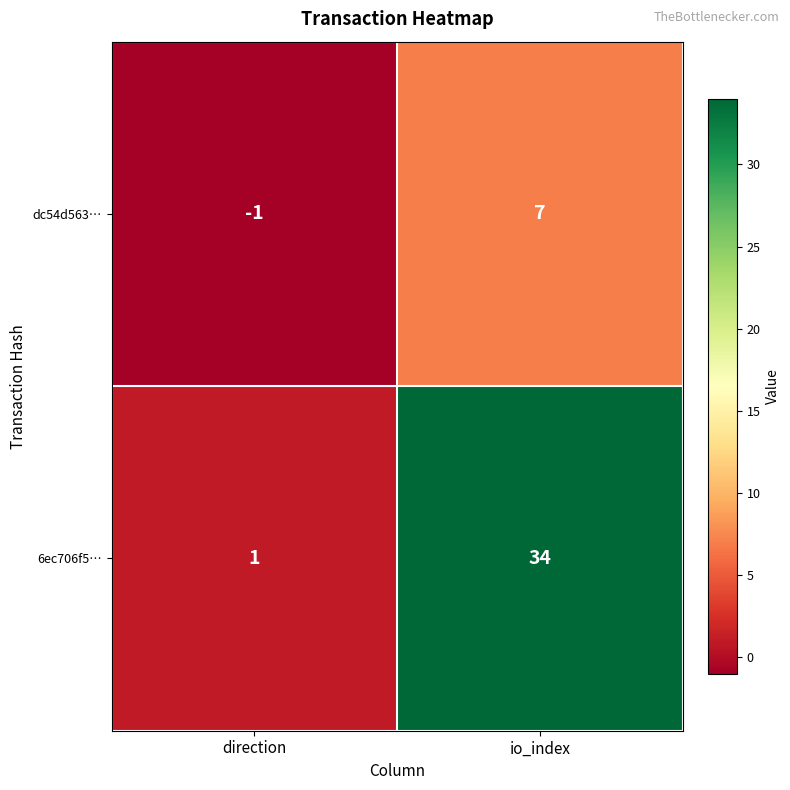

At which category is the sum across all series the highest?

io_index